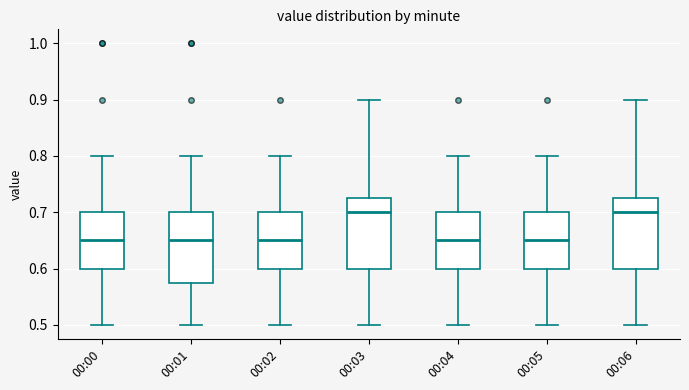

Reading left to right, read every box against the y-axis: the position of its median line, the range the box covers, and the ends of its whiskers. The values are not printed on the chart, so give them approximately, as read against the axis.

00:00: median 0.65, box 0.60 to 0.70, whiskers 0.50 to 0.80
00:01: median 0.65, box 0.58 to 0.70, whiskers 0.50 to 0.80
00:02: median 0.65, box 0.60 to 0.70, whiskers 0.50 to 0.80
00:03: median 0.70, box 0.60 to 0.73, whiskers 0.50 to 0.90
00:04: median 0.65, box 0.60 to 0.70, whiskers 0.50 to 0.80
00:05: median 0.65, box 0.60 to 0.70, whiskers 0.50 to 0.80
00:06: median 0.70, box 0.60 to 0.73, whiskers 0.50 to 0.90